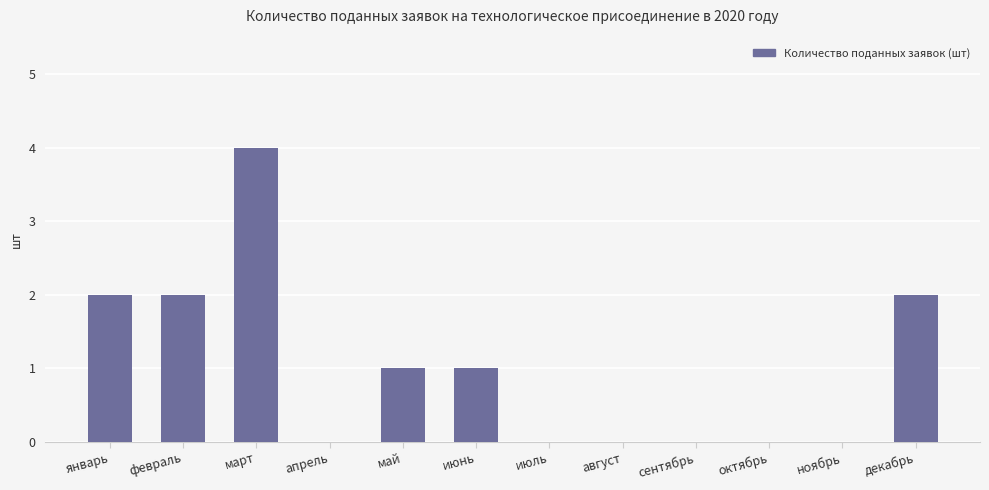

Between июнь and декабрь, which is larger?

декабрь